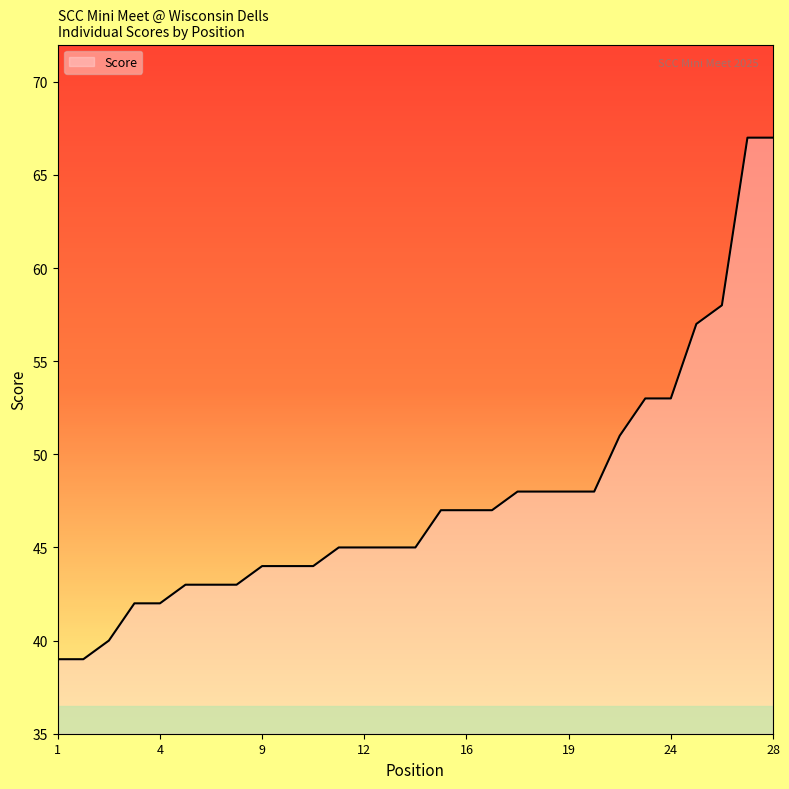

What is the difference between the maximum and minimum values?

28